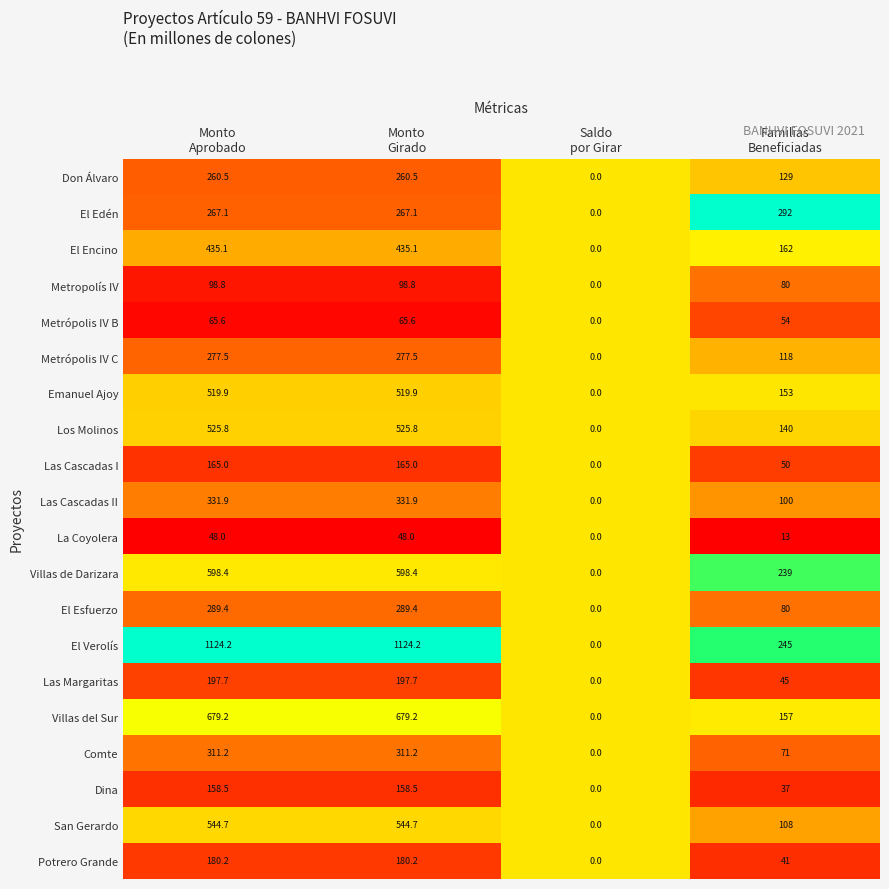

What is the greatest value displayed?

1124.2